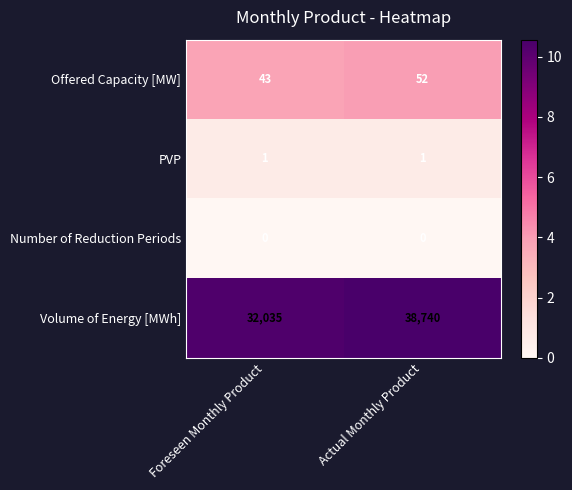

What is the approximate value of Volume of Energy [MWh] at Foreseen Monthly Product?

32035